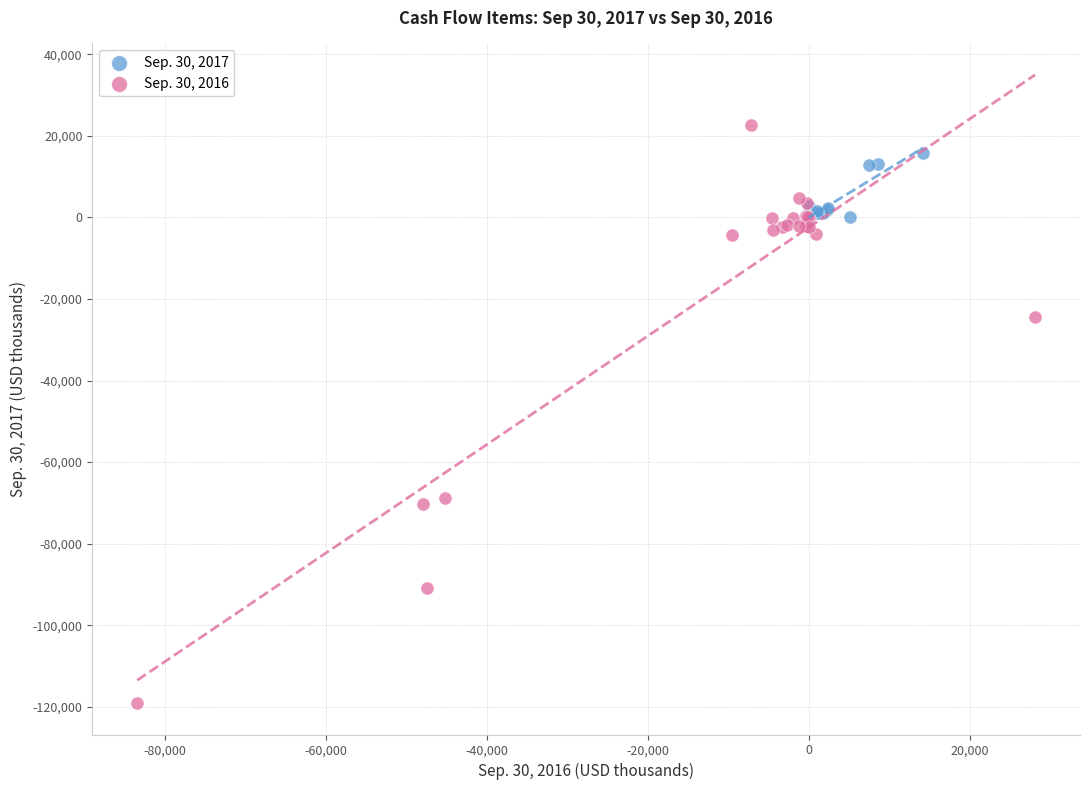

Which series has the largest Y range (max minus min)?

Sep. 30, 2016